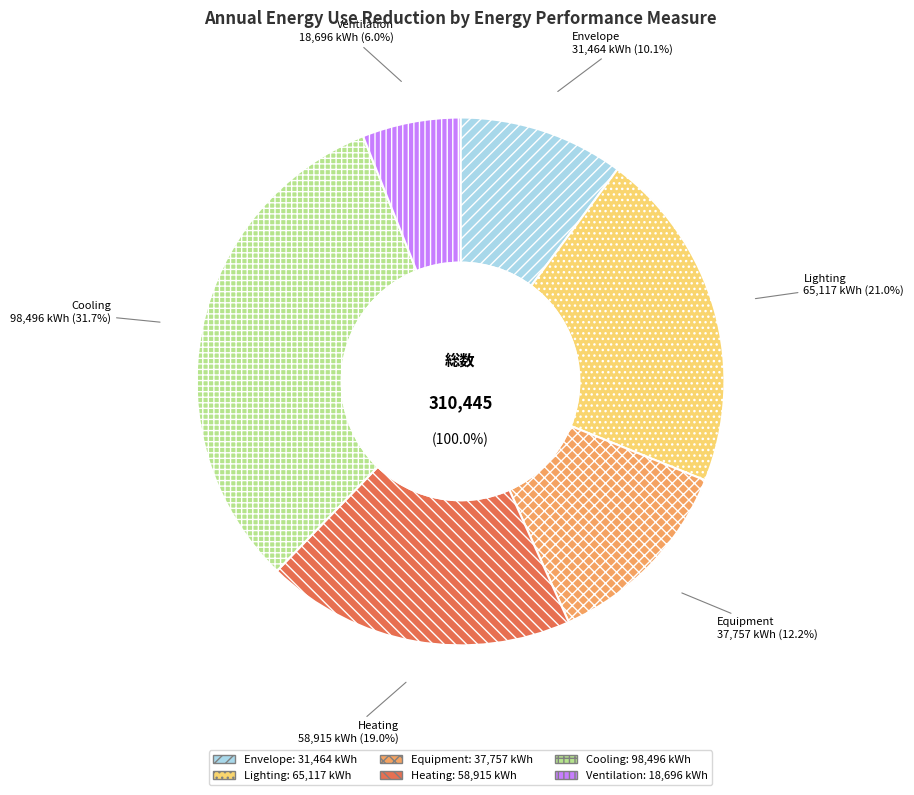

What is the largest slice in the pie chart?

Cooling